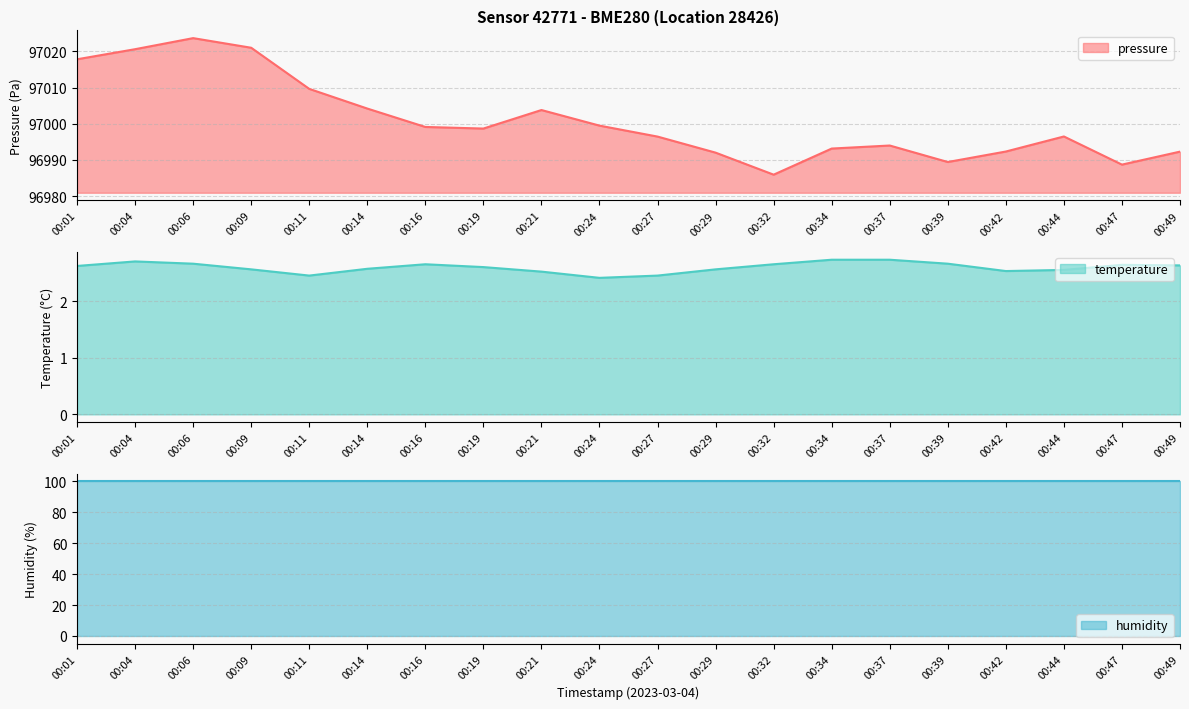

What is the sum of the temperature values at 00:24 and 00:32?

5.1